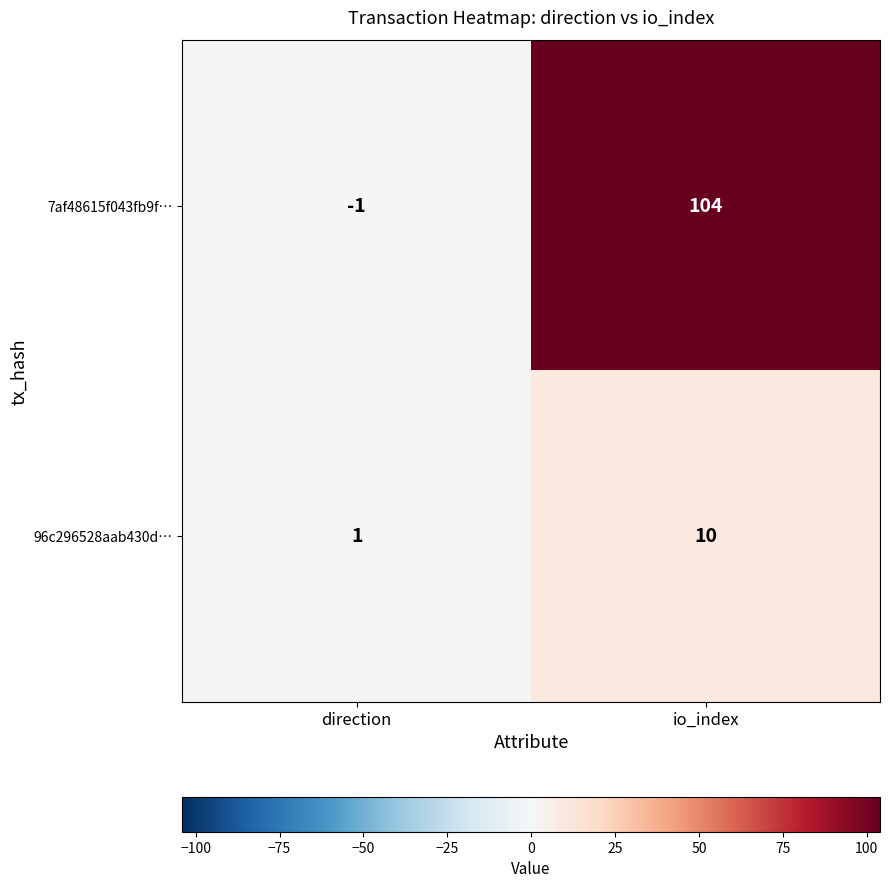

What is the difference between the 7af48615f043fb9f… values at direction and io_index?

105